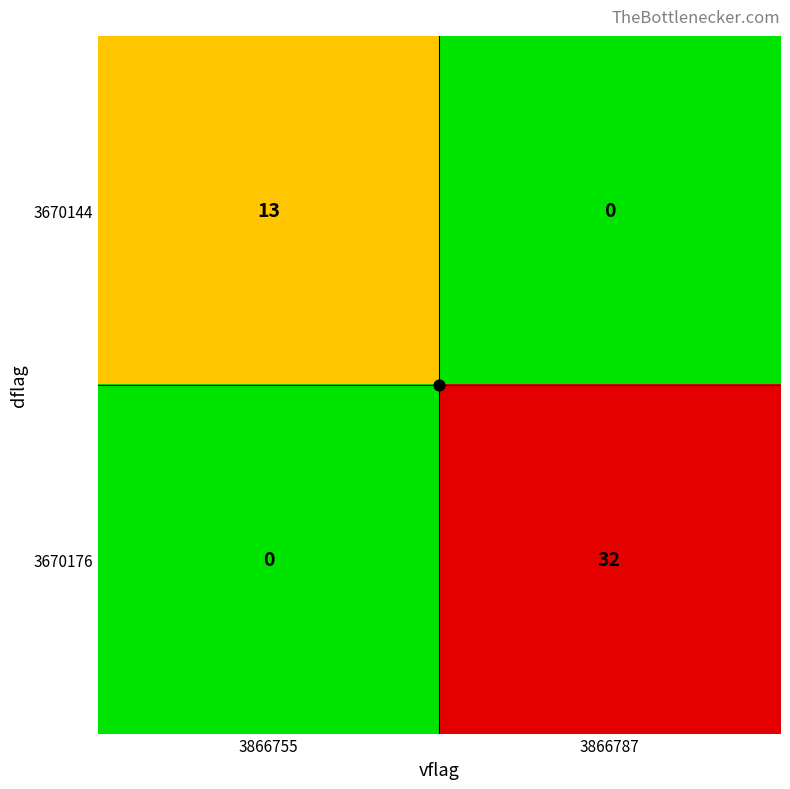

Which series has the widest spread of values?

3670176